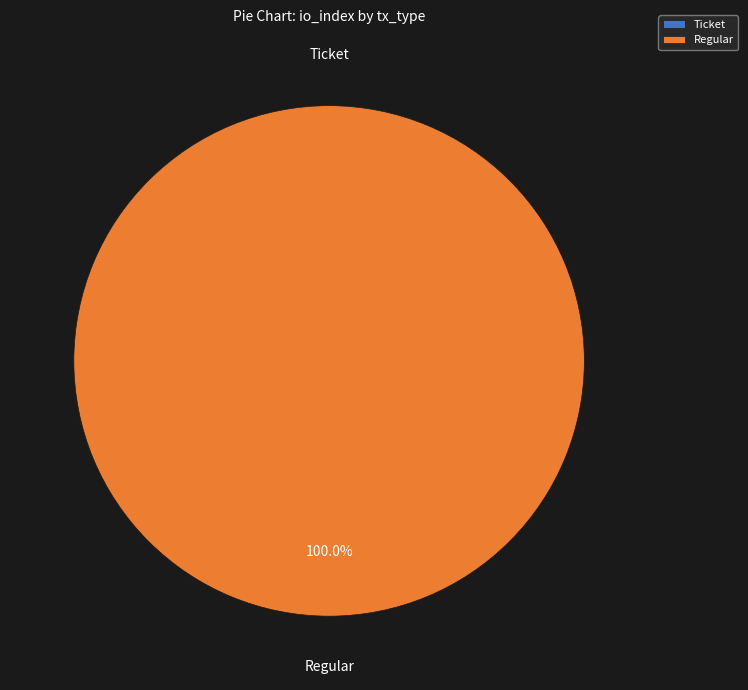

Which category has the smallest portion of the pie?

Ticket